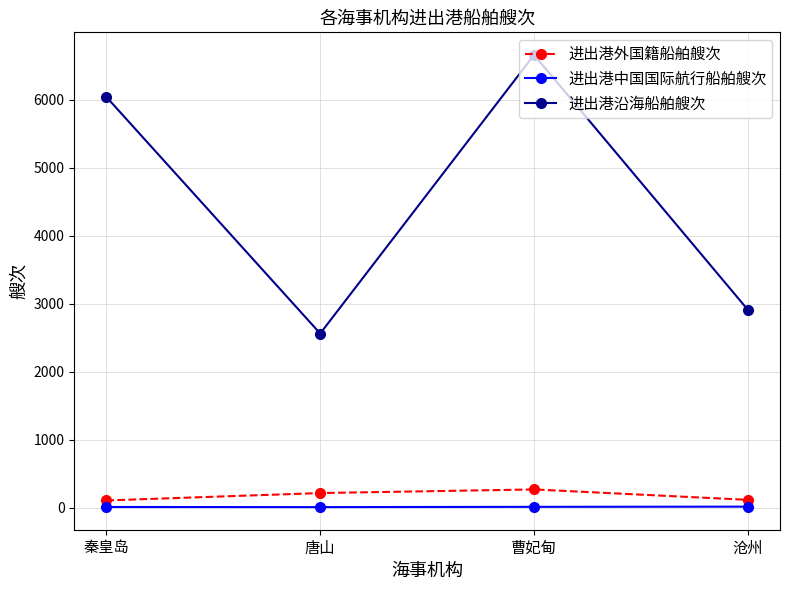

Count the number of data series in this chart.

3